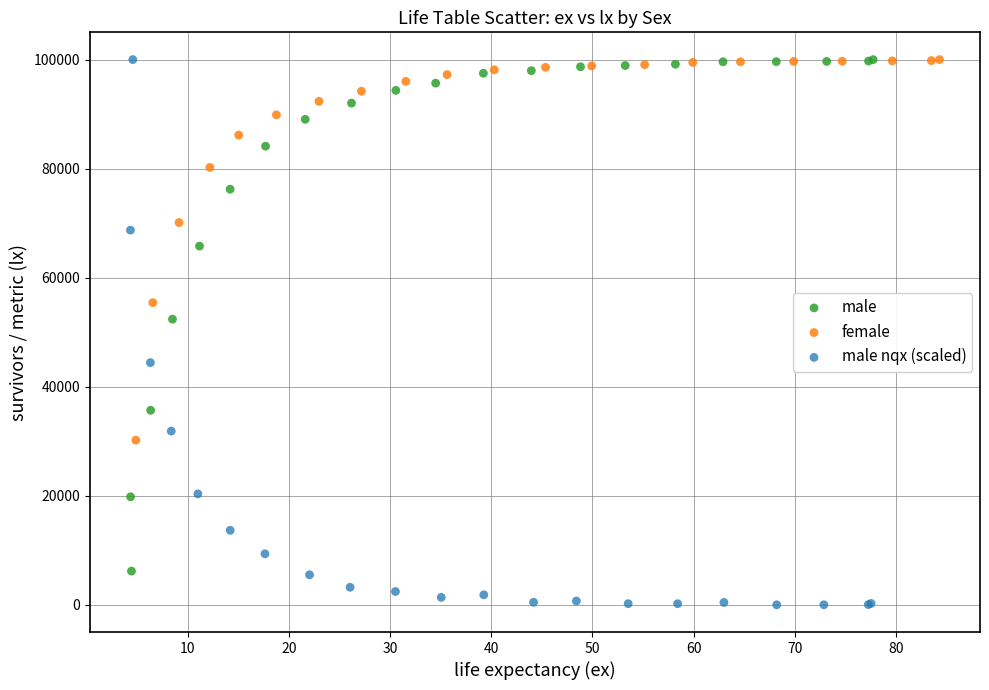

Which series contains the lowest Y value?

male nqx (scaled)